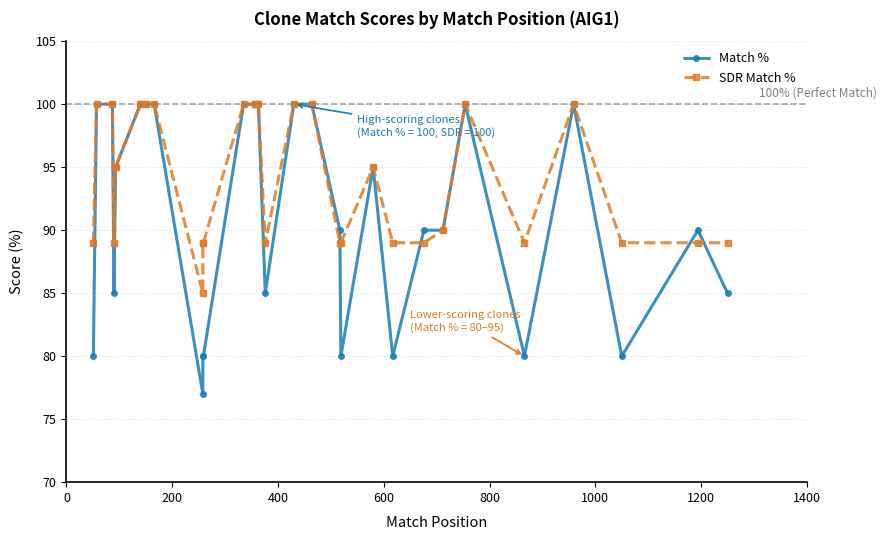

Is this an area chart (filled region under the line)?

No